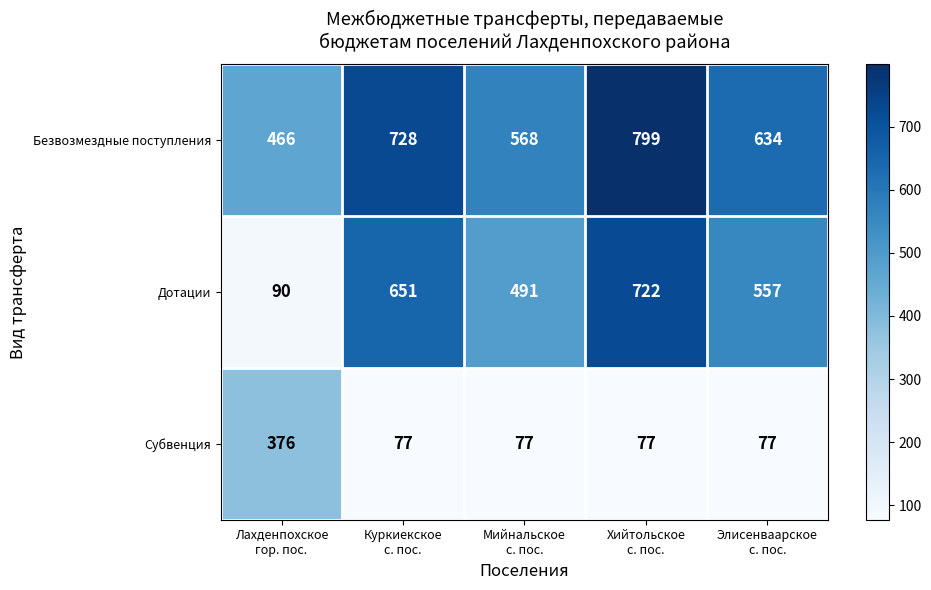

What is the difference between the maximum and second lowest values in the Субвенция series?

299